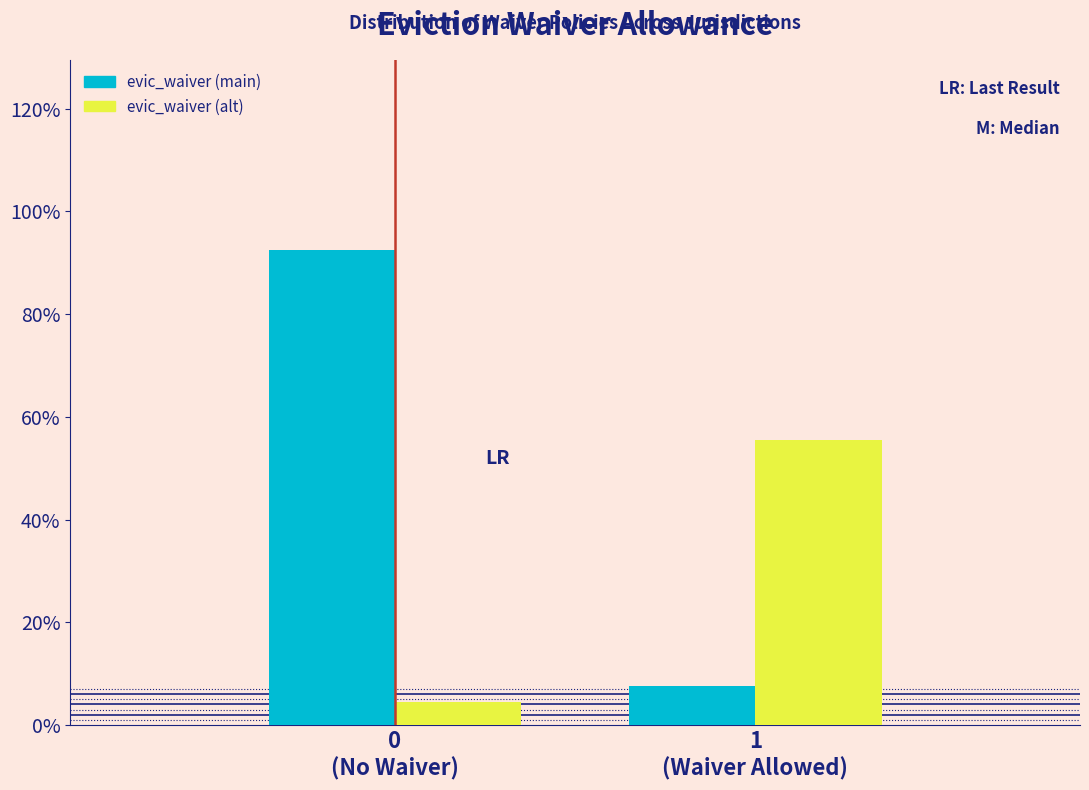

What are all the series names shown in the legend?

evic_waiver (main), evic_waiver (alt)